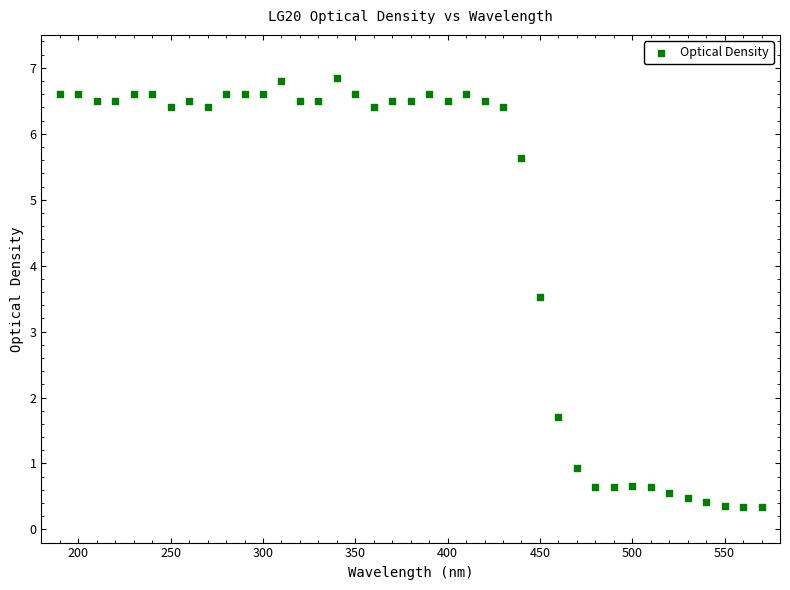

What Y value in the scatter plot is closest to 3?

3.5